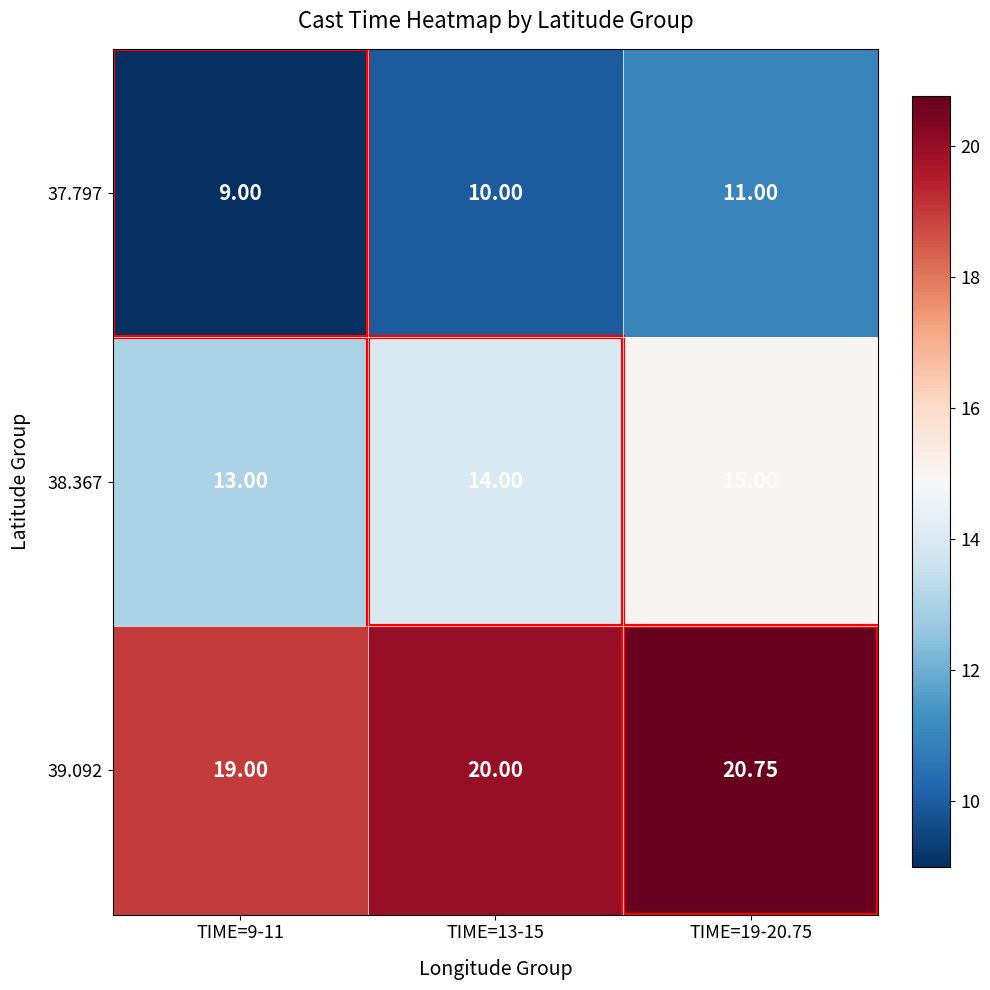

Is the value of 38.367 at TIME=13-15 greater than the value of 39.092 at TIME=19-20.75?

No